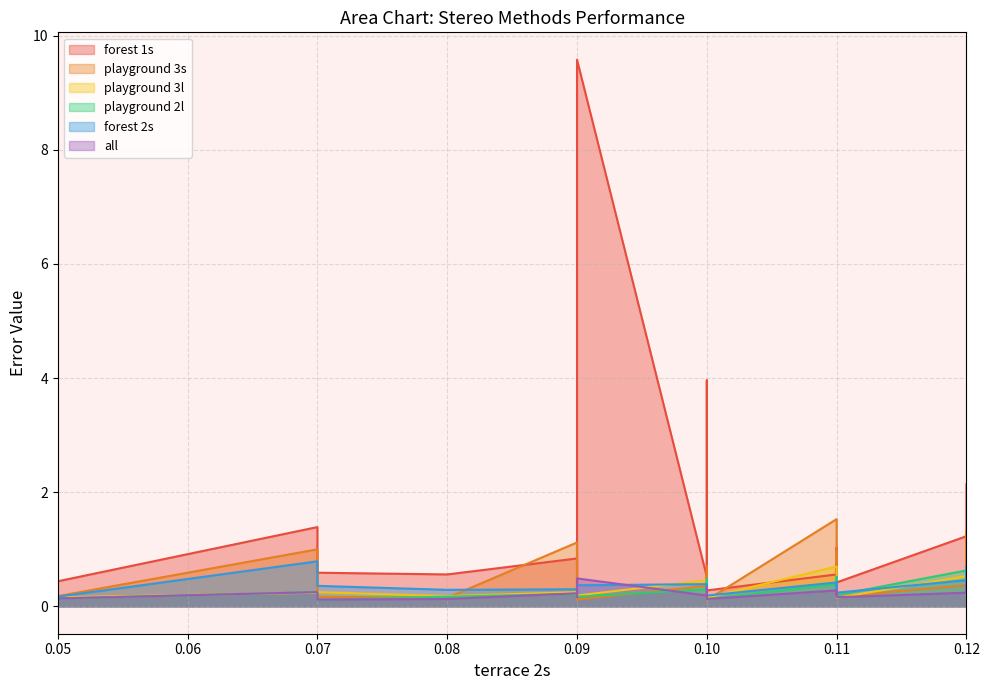

List the labels in order of forest 2s value, smallest first.

0.05, 0.1, 0.05, 0.11, 0.1, 0.11, 0.12, 0.09, 0.08, 0.1, 0.09, 0.09, 0.1, 0.07, 0.09, 0.05, 0.1, 0.1, 0.11, 0.11, 0.12, 0.11, 0.12, 0.12, 0.12, 0.12, 0.12, 0.12, 0.12, 0.07